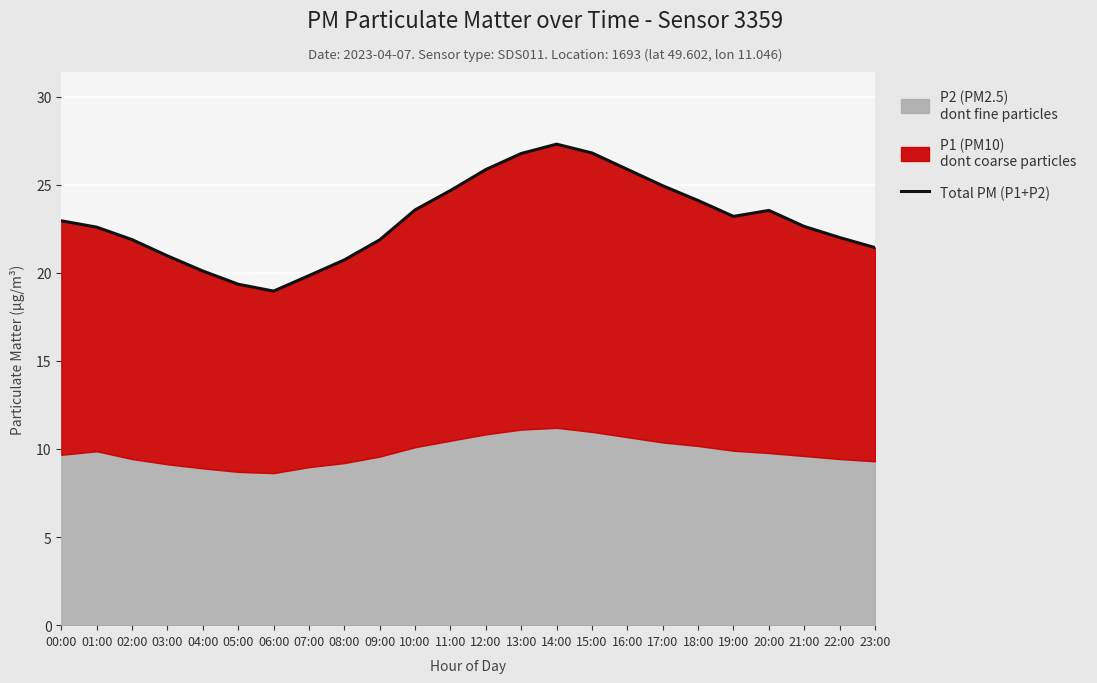

What value does the data have at 13:00?

26.8